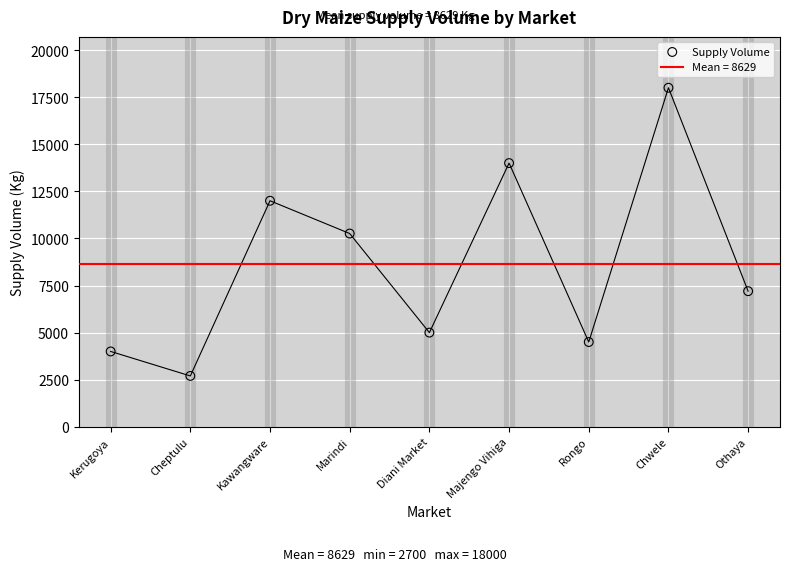

What is the change in value from Diani Market to Othaya?

+2200